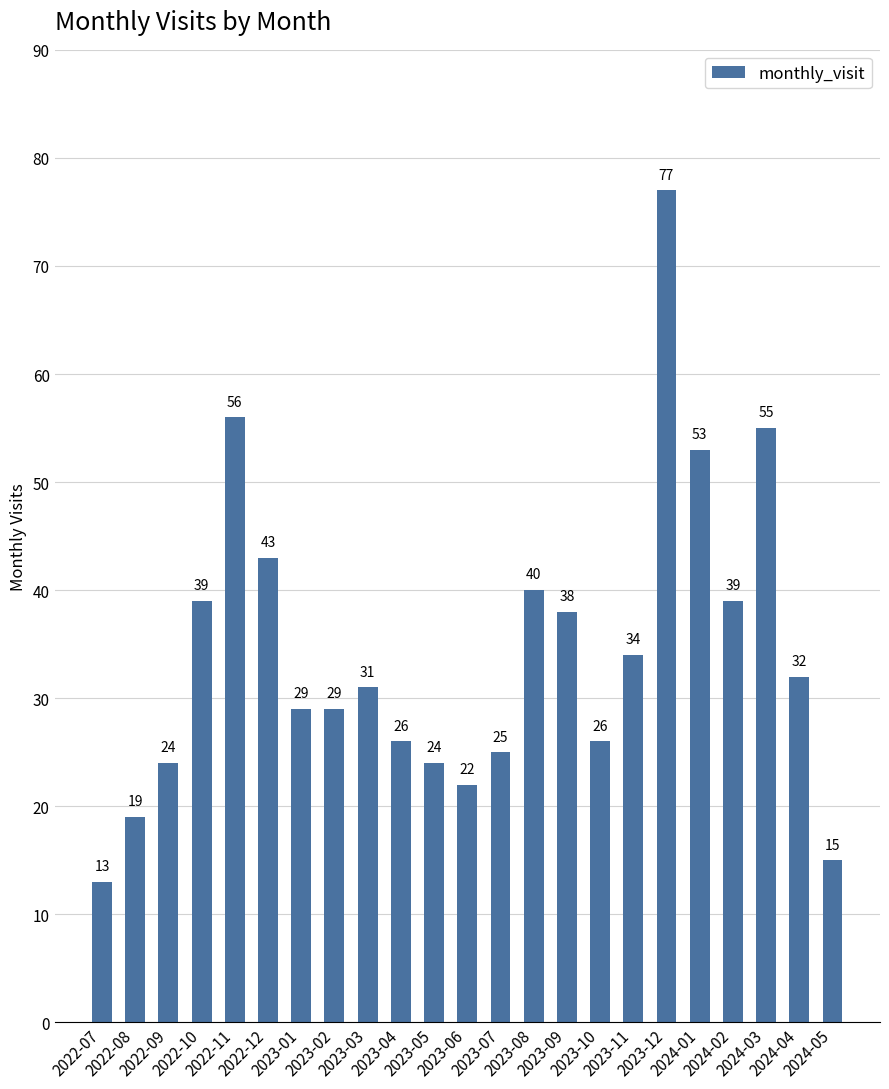

Reading right to left, what are all the values shown in this chart?

15	32	55	39	53	77	34	26	38	40	25	22	24	26	31	29	29	43	56	39	24	19	13